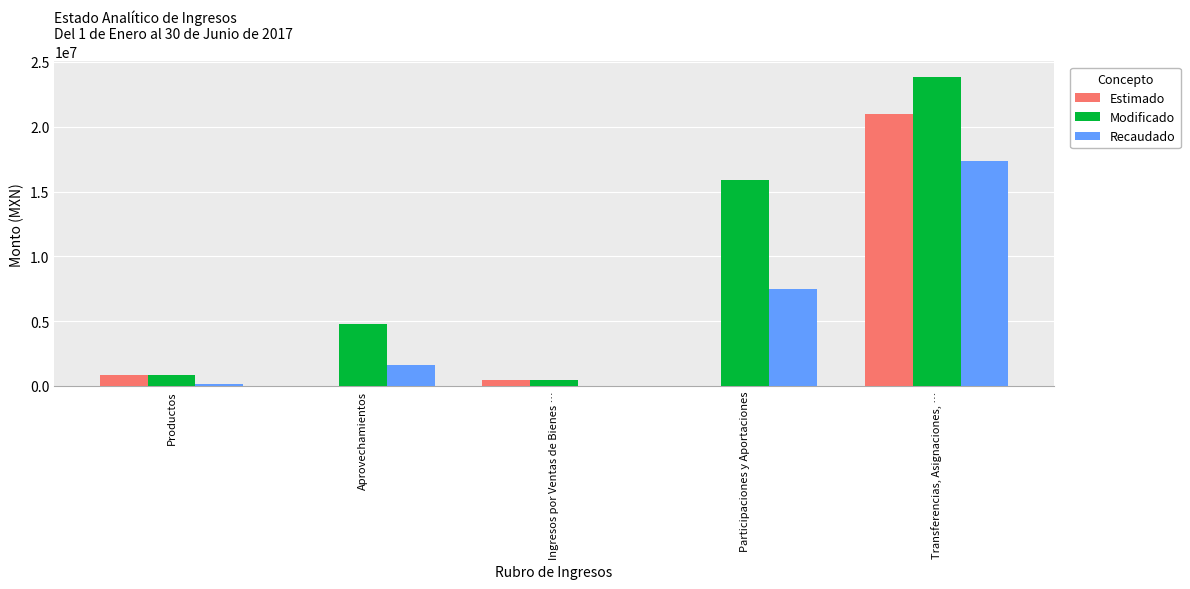

What is the maximum value shown in the chart?

23849795.8